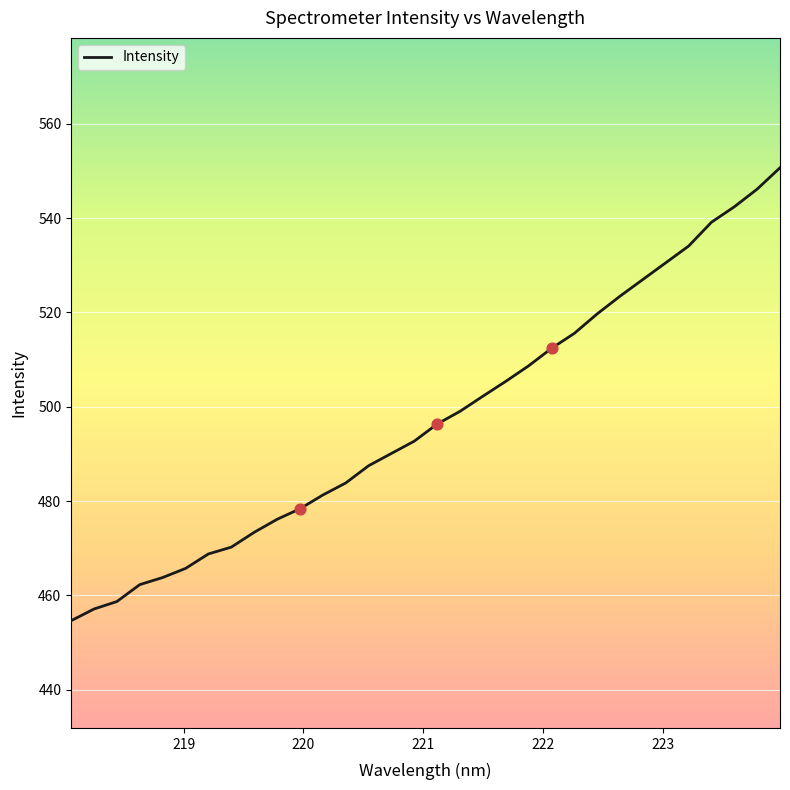

What is the difference between the maximum and minimum values?

96.0